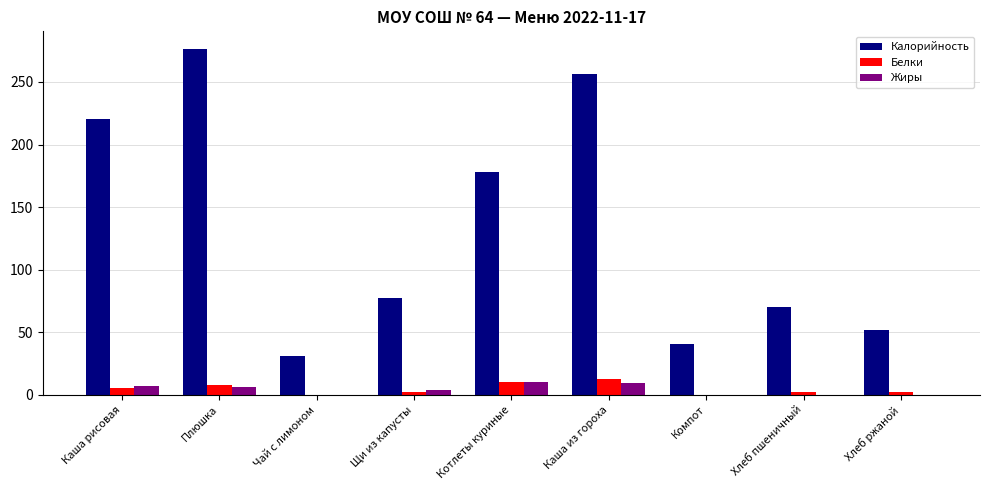

At which category is the sum across all series the highest?

Плюшка